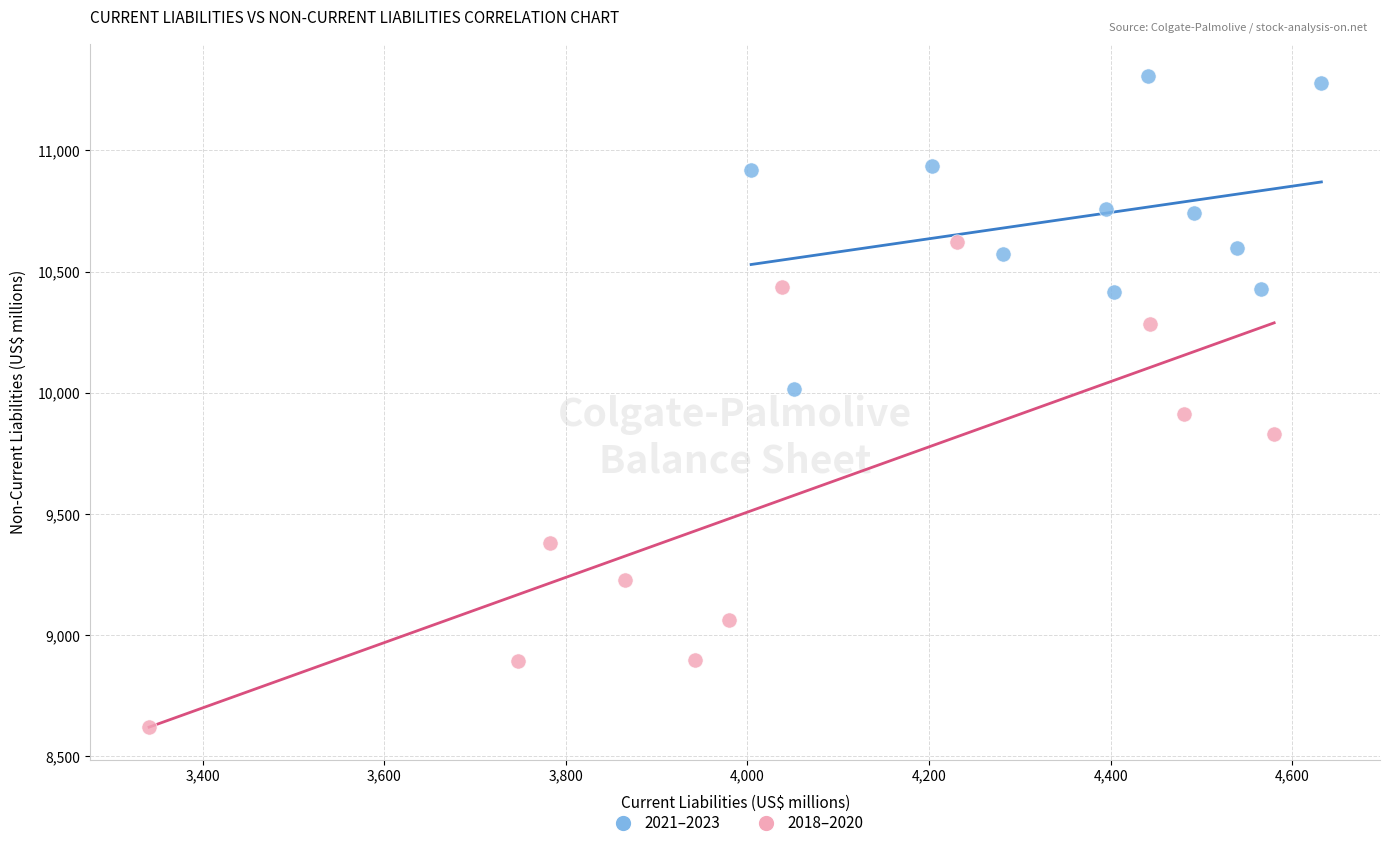

Which series reaches the minimum Y coordinate?

2018–2020